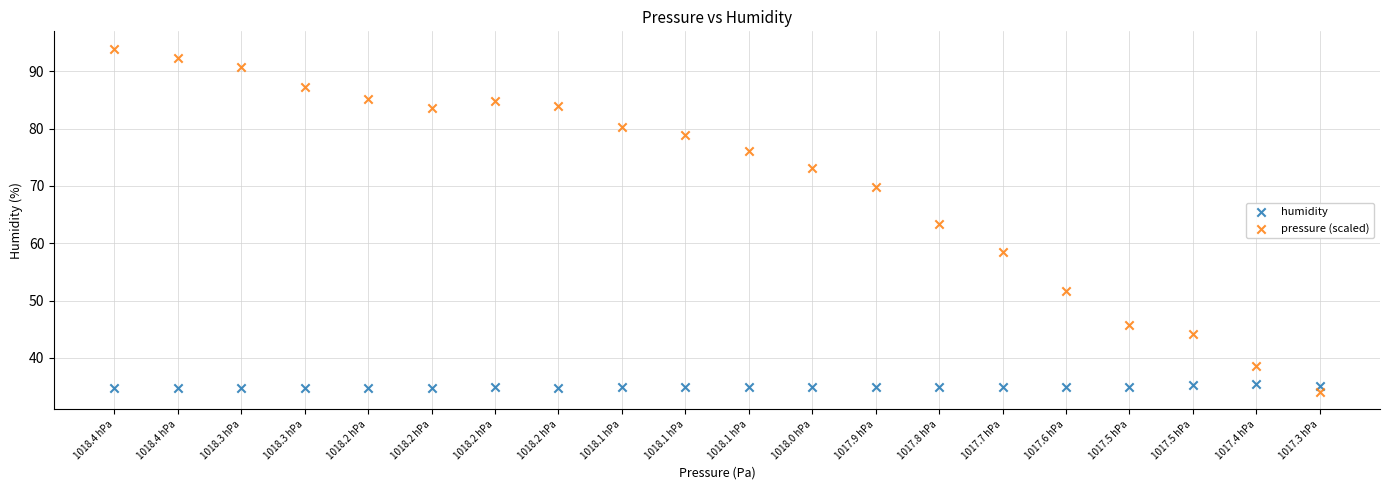

Which series has the largest Y range (max minus min)?

pressure (scaled)